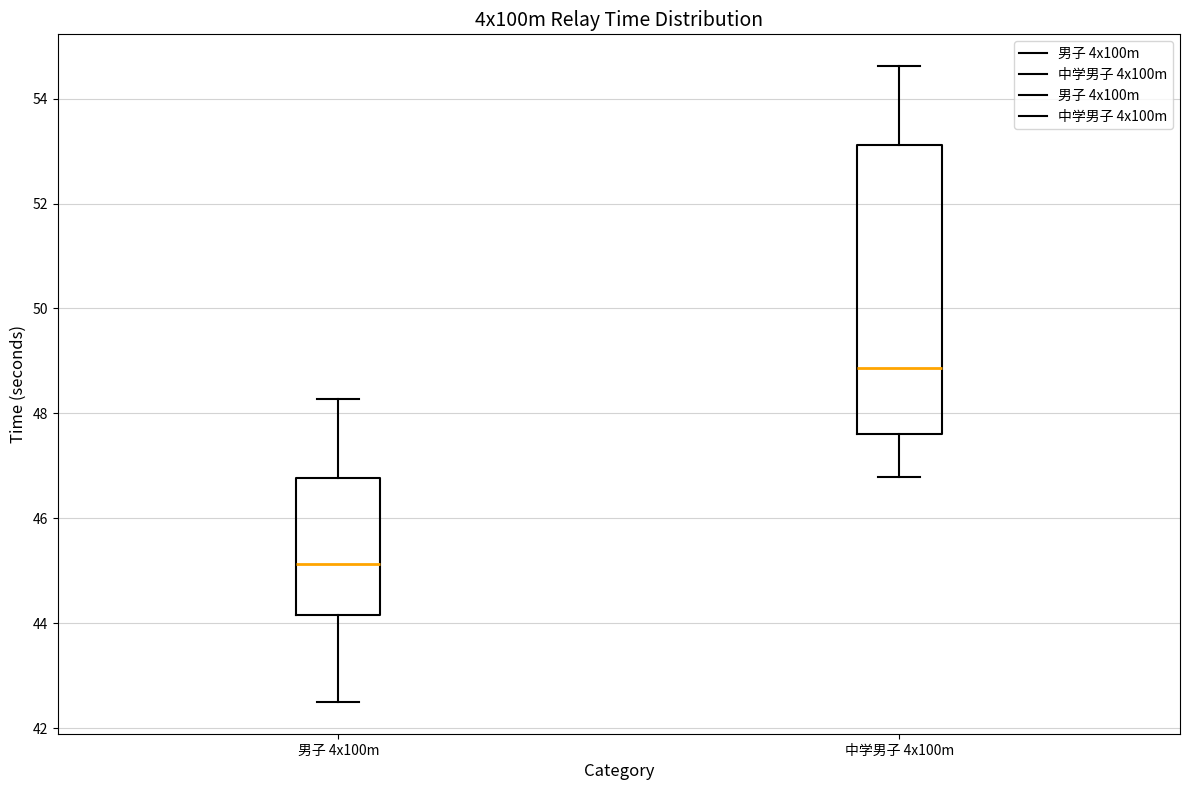

Which box has the lowest median line?

男子 4x100m